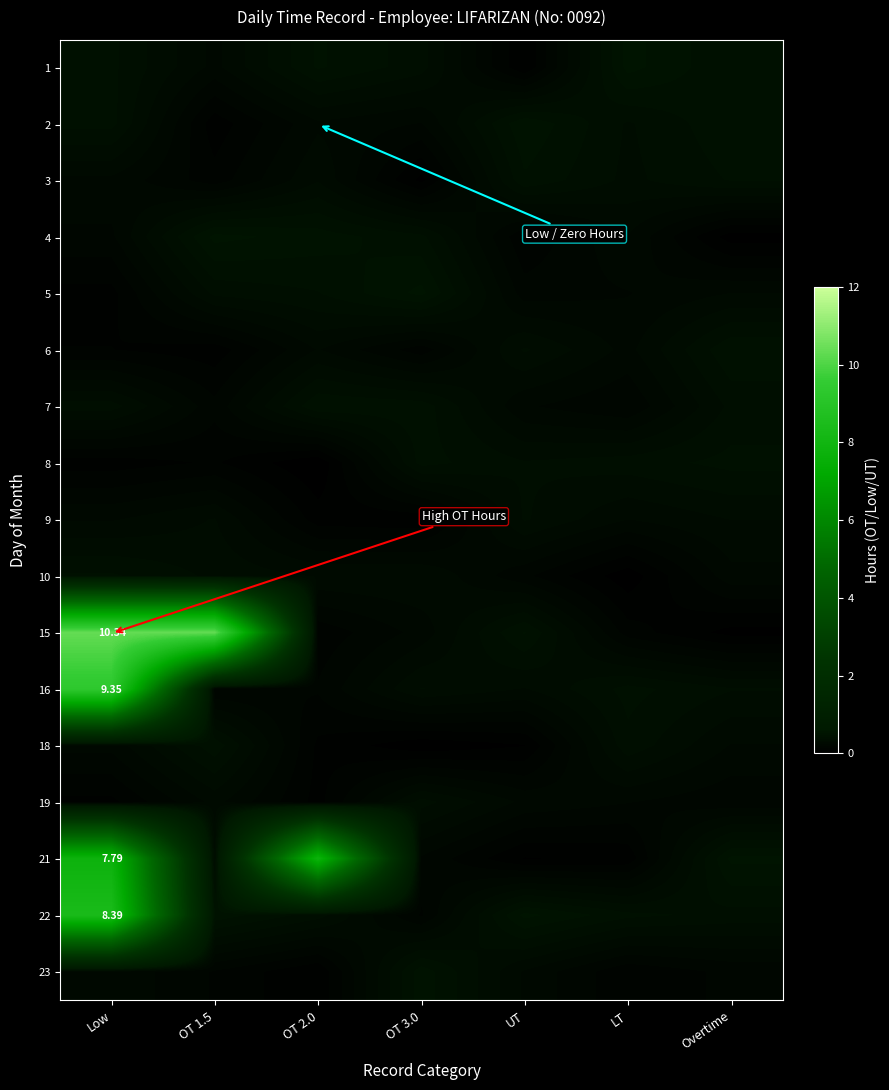

The 16 series shows 0.2 at UT. True or false?

False